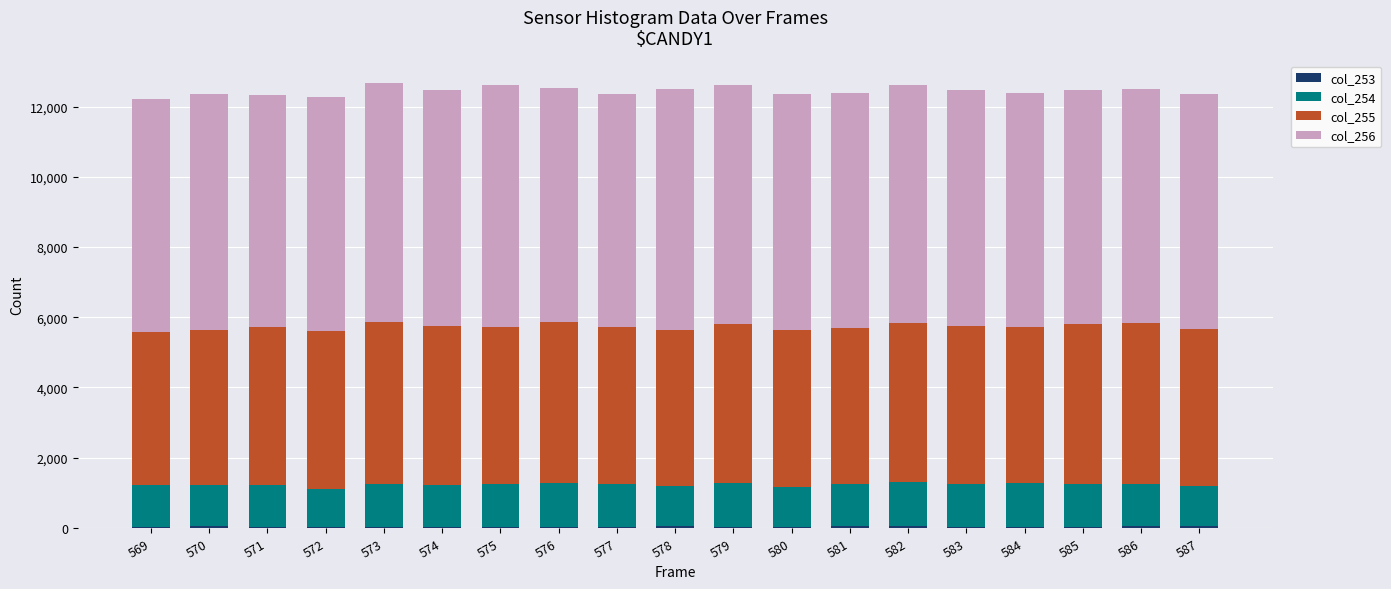

What is the maximum value for col_253?

59